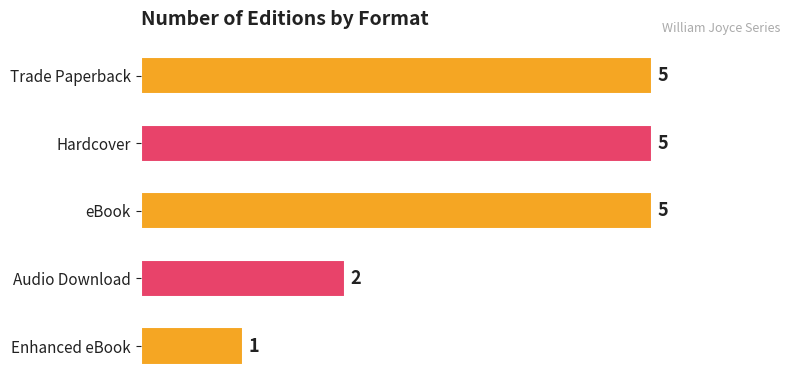

Count the values in the range 2 to 5.

4